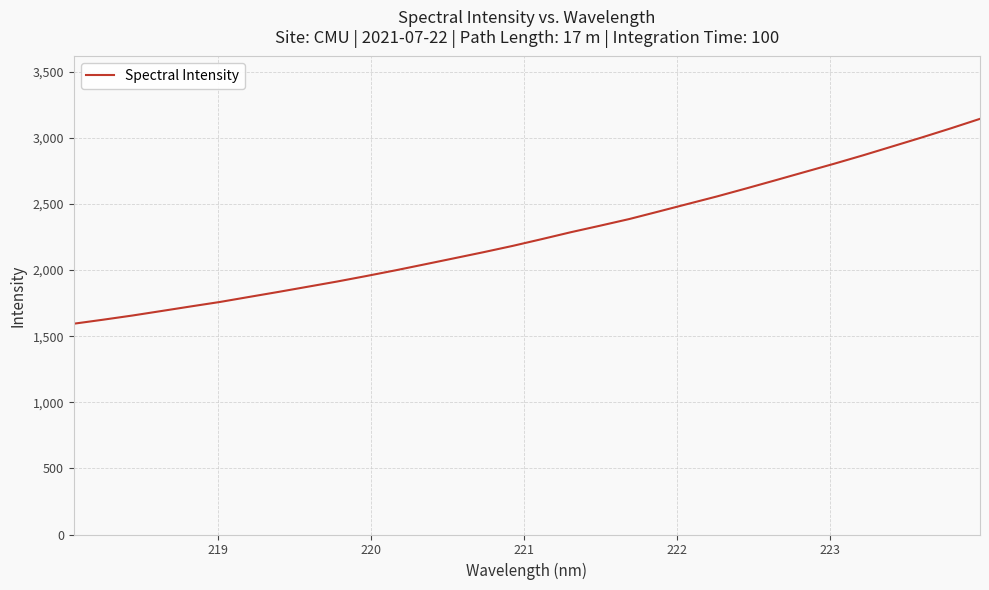

What is the difference between the second highest and second lowest values?

1447.1